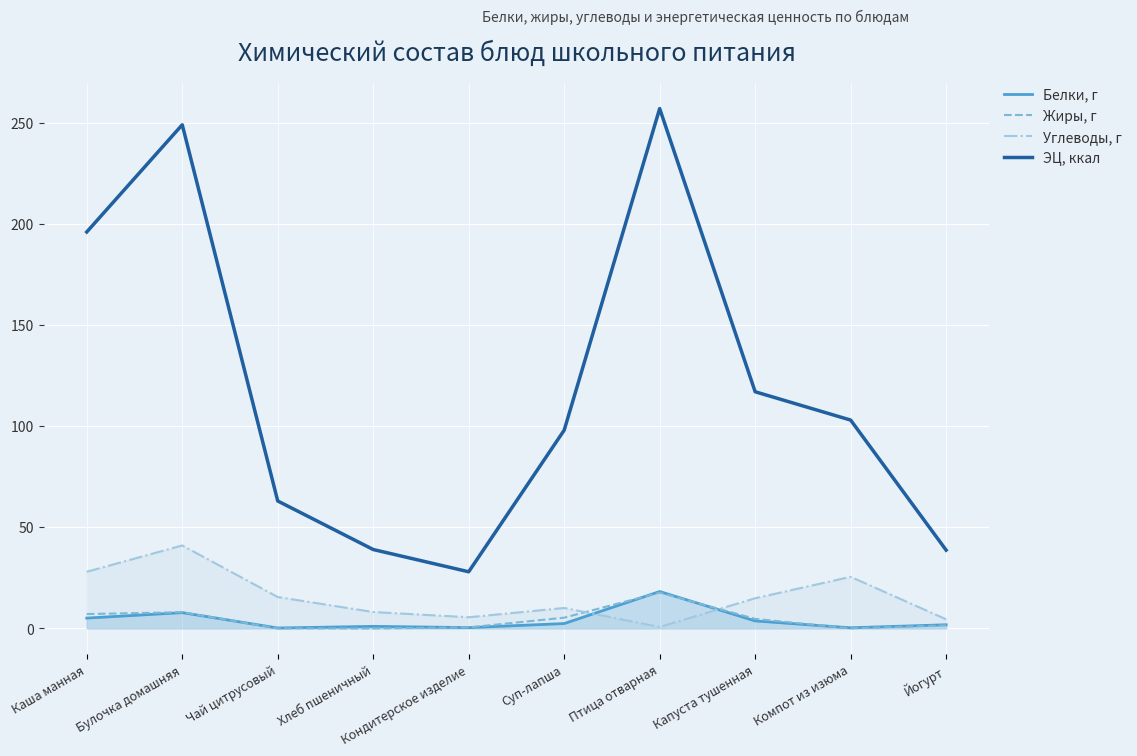

How many lines are shown in the chart?

4